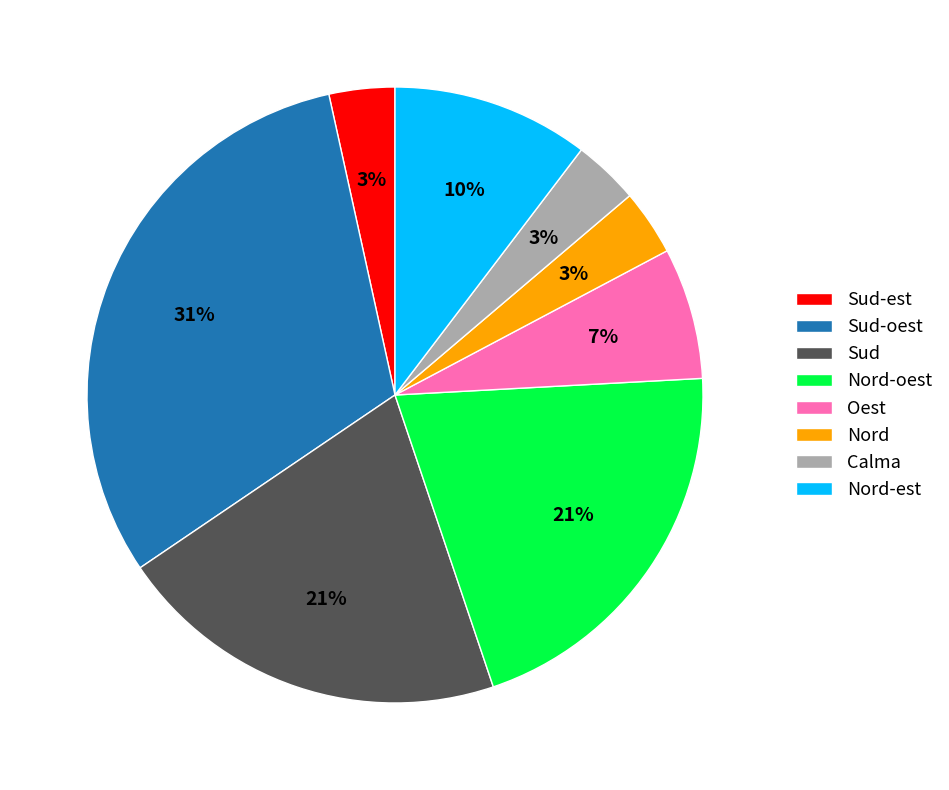

Between Nord-oest and Nord, which is larger?

Nord-oest